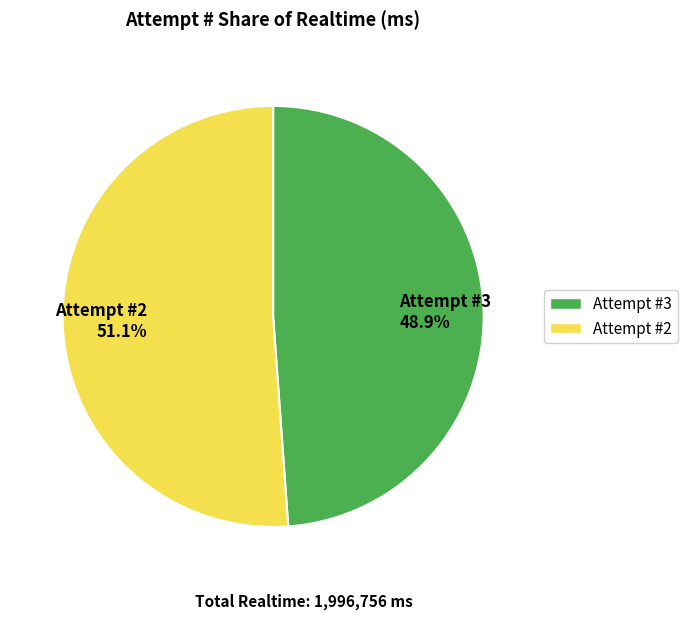

Which category has the smallest portion of the pie?

Attempt #3 48.9%